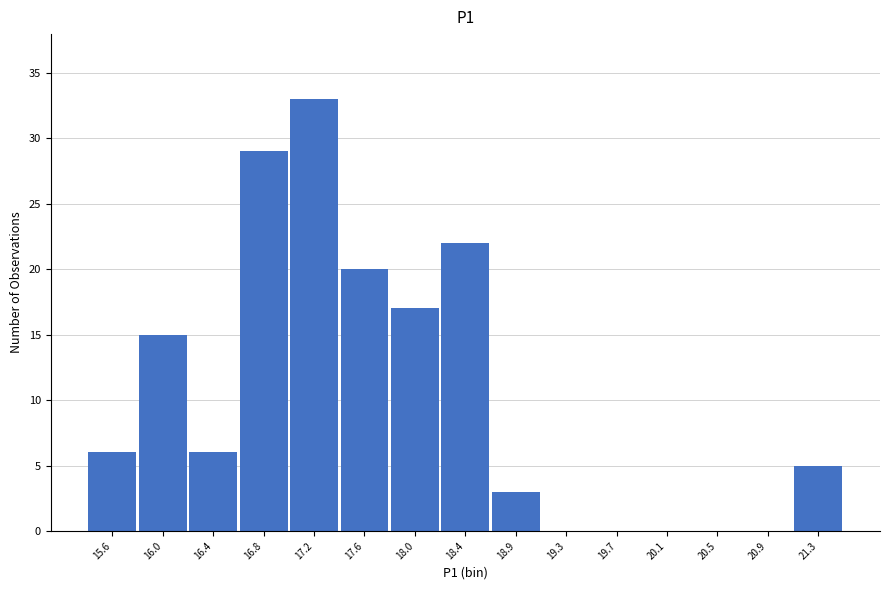

Reading right to left, list all the values displayed in this chart.

21.3=5	20.9=0	20.5=0	20.1=0	19.7=0	19.3=0	18.9=3	18.4=22	18.0=17	17.6=20	17.2=33	16.8=29	16.4=6	16.0=15	15.6=6